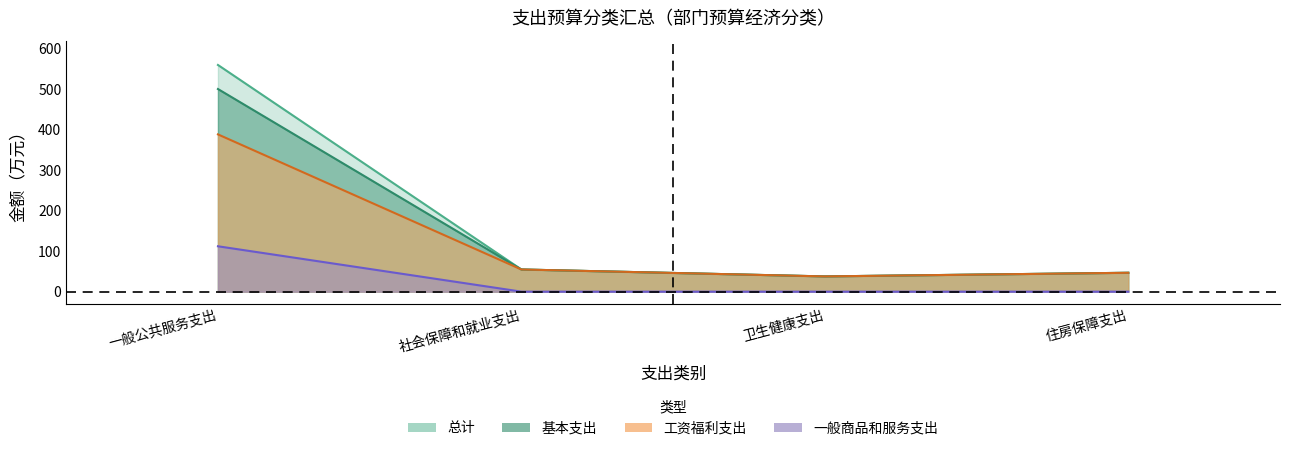

At which label does 总计 reach its minimum?

卫生健康支出